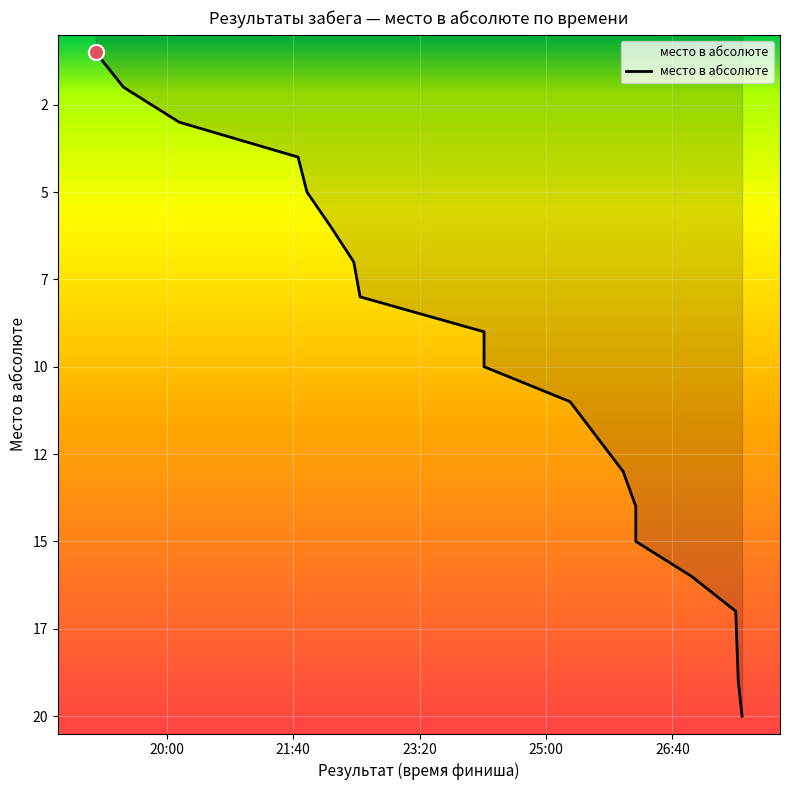

Approximately how many times larger is the value at 00:26:55 compared to 00:21:44?

4.0